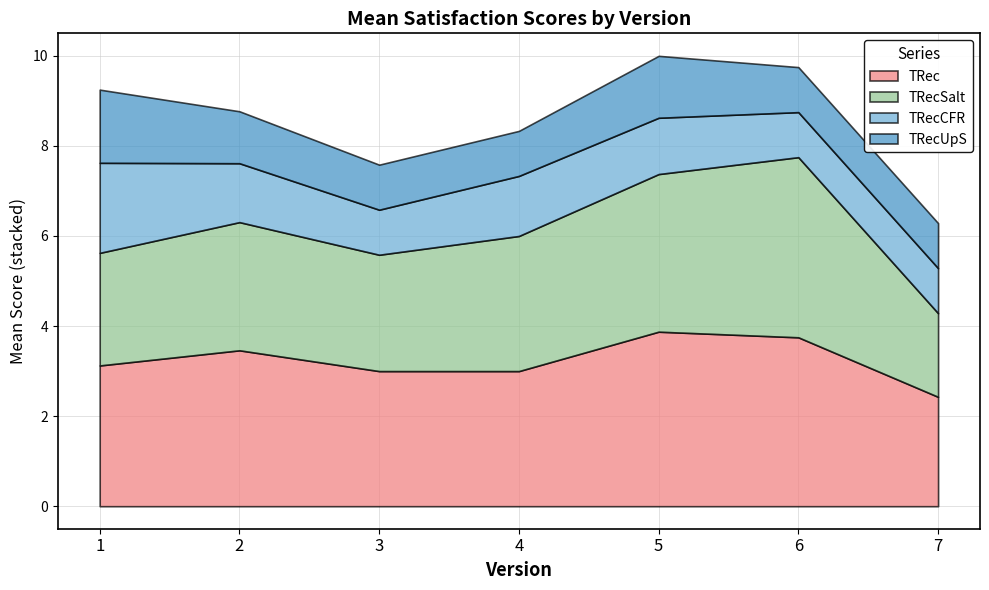

The value of TRec at 2 is 6.1. True or false?

False